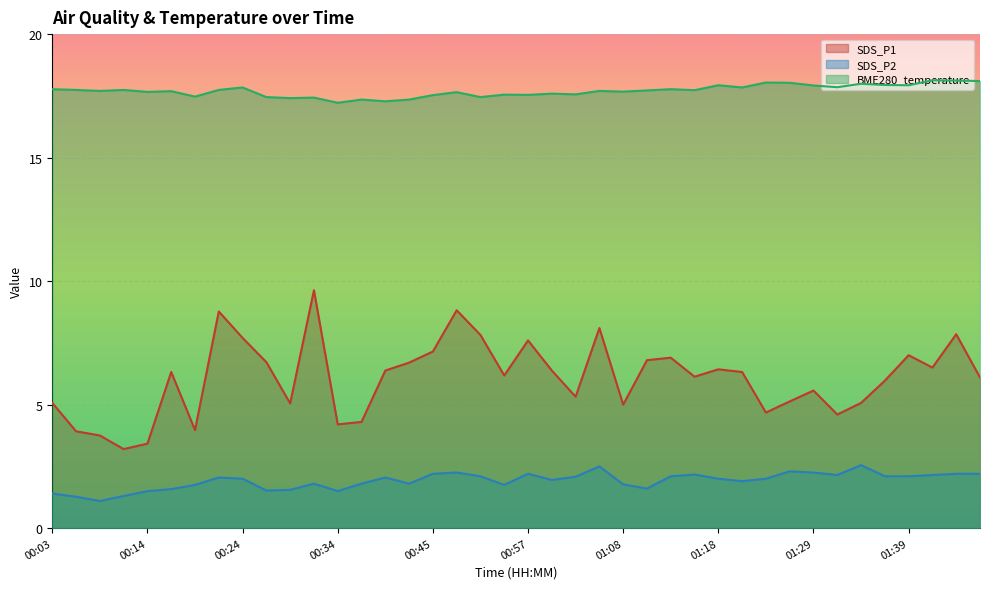

At how many categories does at least one series exceed 1?

40